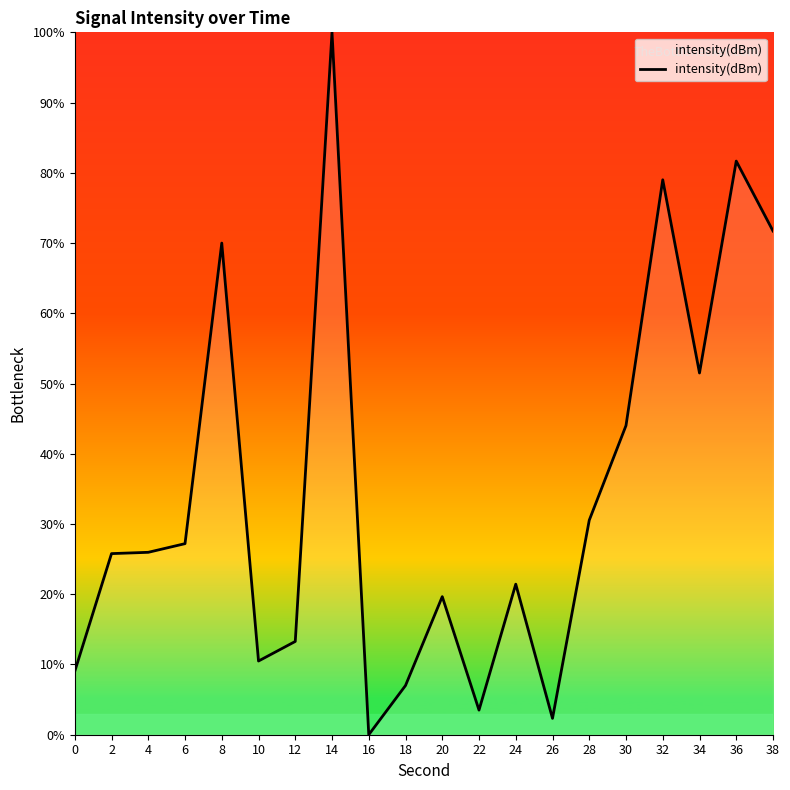

At which category does the chart reach its minimum across all series?

16